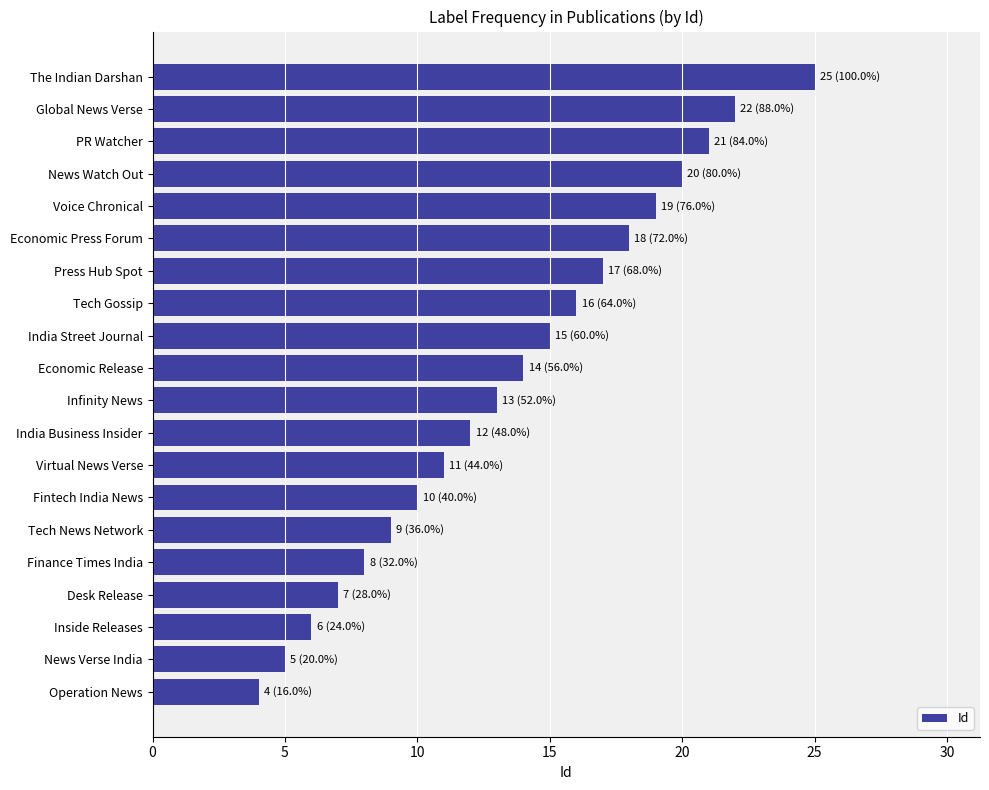

Reading top to bottom, transcribe all the data shown in this chart.

The Indian Darshan=25	Global News Verse=22	PR Watcher=21	News Watch Out=20	Voice Chronical=19	Economic Press Forum=18	Press Hub Spot=17	Tech Gossip=16	India Street Journal=15	Economic Release=14	Infinity News=13	India Business Insider=12	Virtual News Verse=11	Fintech India News=10	Tech News Network=9	Finance Times India=8	Desk Release=7	Inside Releases=6	News Verse India=5	Operation News=4